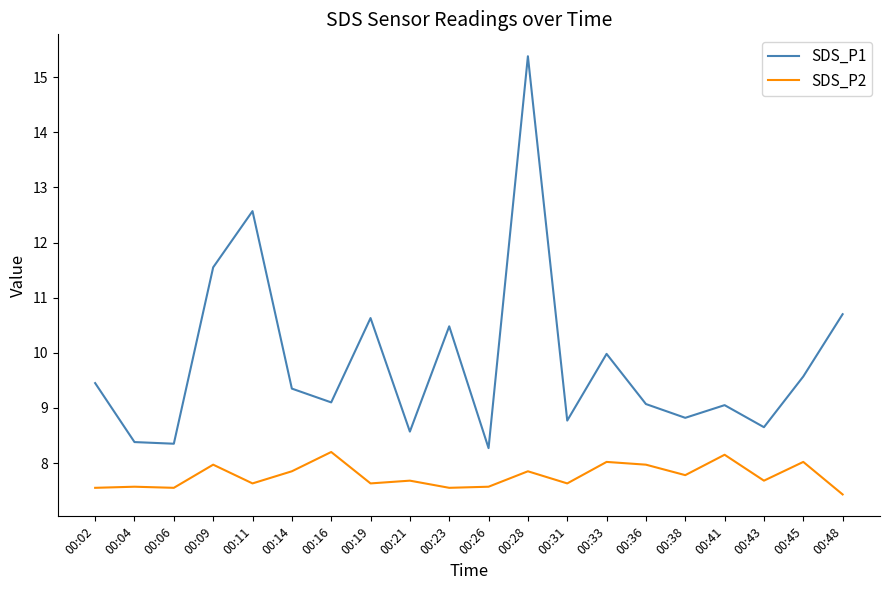

What is the sum of the SDS_P1 values at 00:16 and 00:31?

17.9